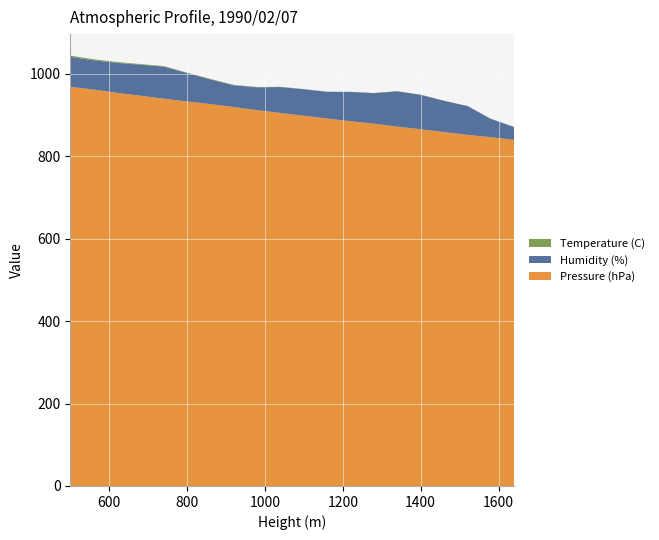

Reading left to right, transcribe all the data shown in this chart.

Pressure (hPa): 968.4	961.7	953.7	946.9	939.6	932.9	926.5	919.4	911.7	904.9	898.2	891.5	884.9	879.0	871.7	865.5	858.7	851.9	846.2	839.7
Humidity (%): 72.8	71.0	72.8	75.2	78.0	68.8	60.0	52.8	55.5	63.0	64.2	65.0	71.2	74.2	85.8	83.5	75.8	70.0	44.5	31.2
Temperature (C): 2.9	2.6	2.1	1.6	1.2	1.1	1.1	0.9	0.8	0.6	0.6	0.1	-0.2	-0.7	-0.6	-0.6	-0.4	0.3	0.4	0.2